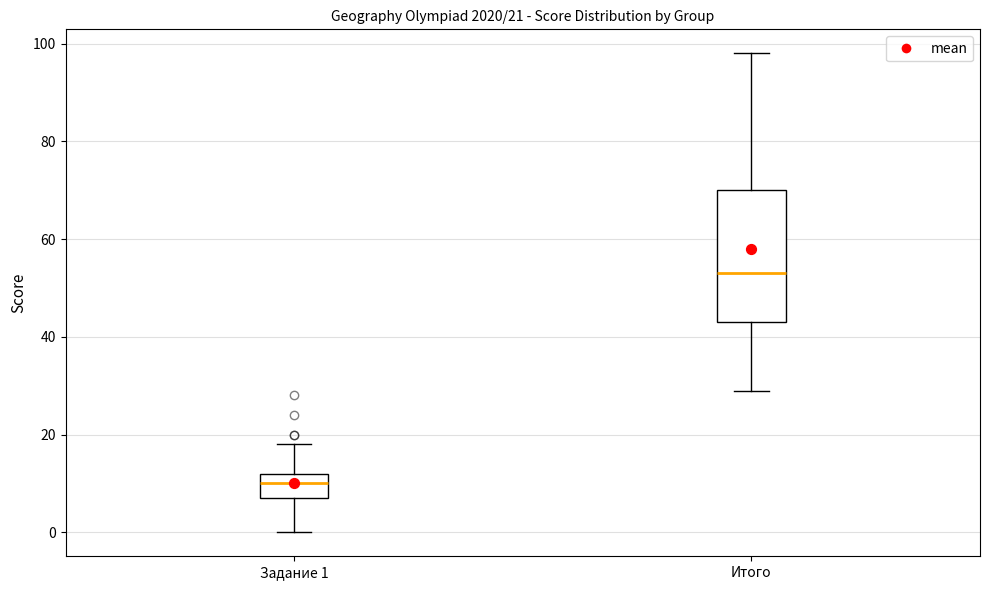

Which box's median line is the lowest?

Задание 1